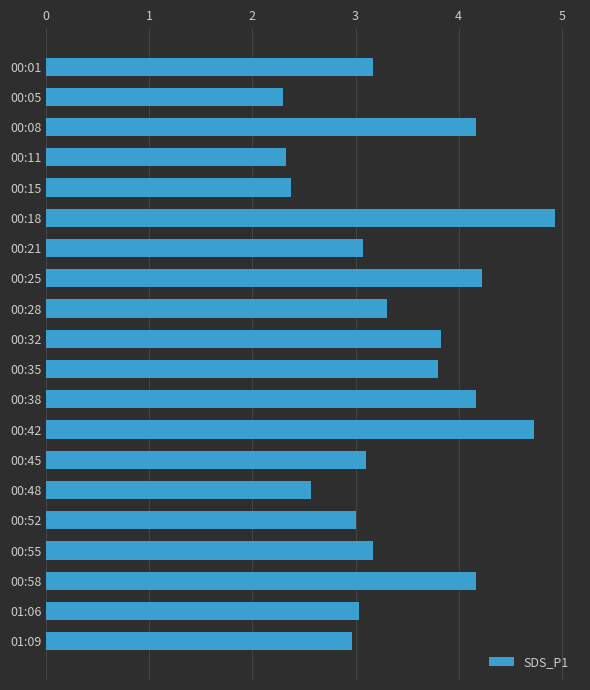

Reading bottom to top, what are all the values shown in this chart?

3.0	3.0	4.2	3.2	3.0	2.6	3.1	4.7	4.2	3.8	3.8	3.3	4.2	3.1	4.9	2.4	2.3	4.2	2.3	3.2